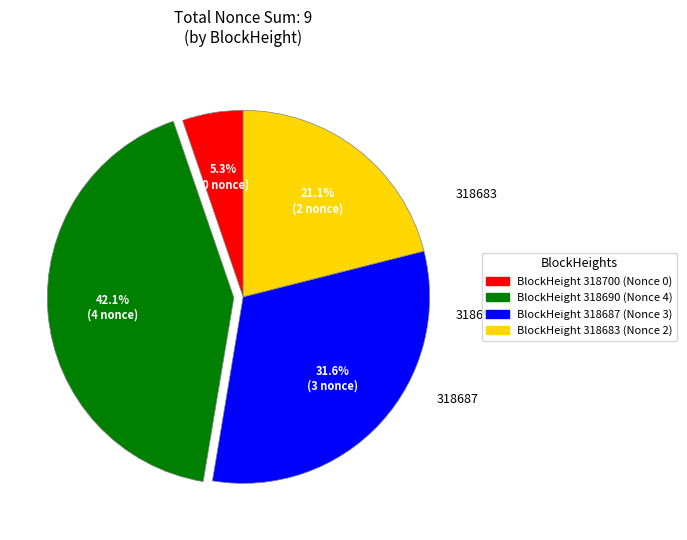

To the nearest percent, what is the difference between the largest and smallest slice percentages?

37%